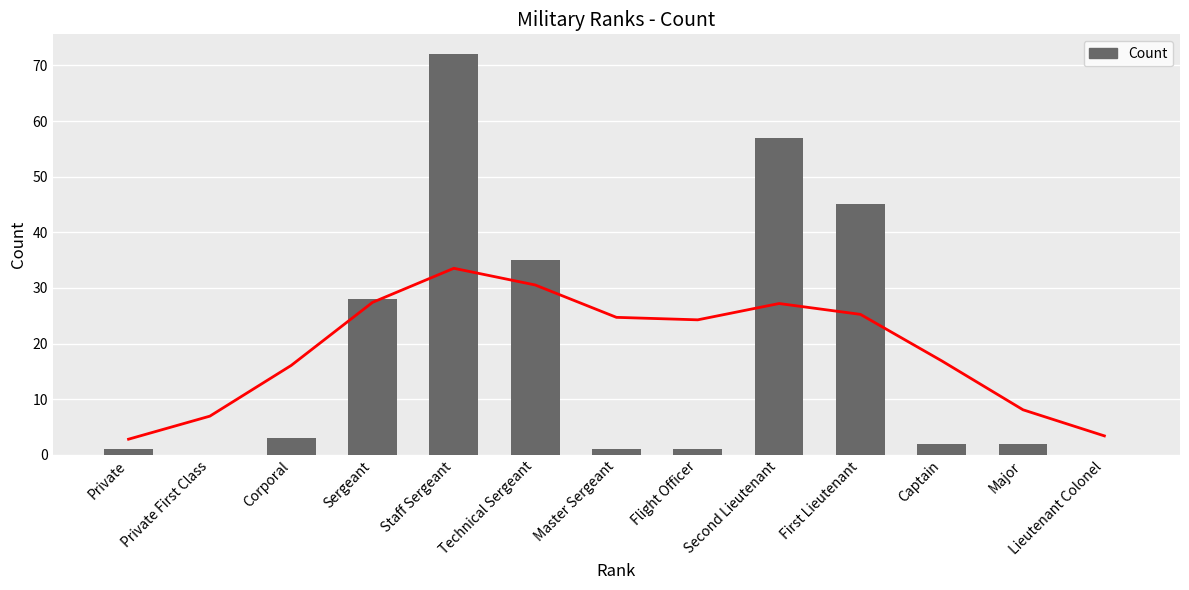

What value does the data have at Staff Sergeant?

72